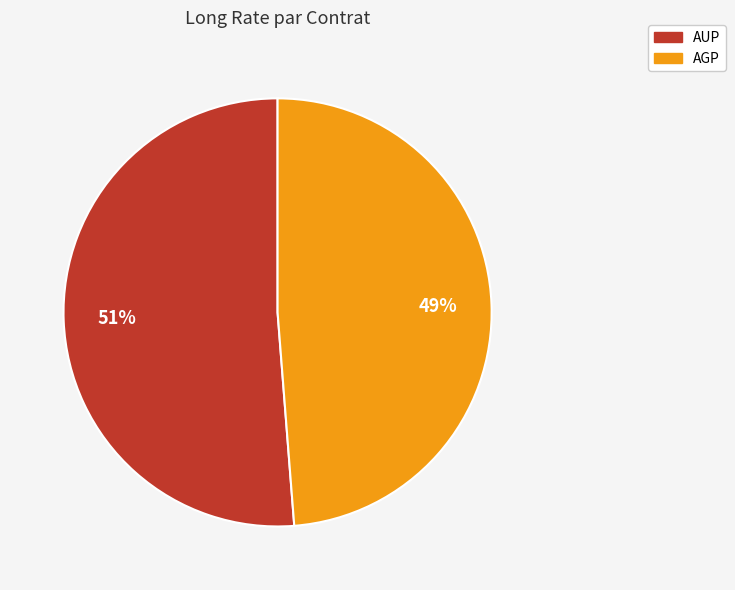

Combined, do AUP and AGP account for over 50%?

Yes